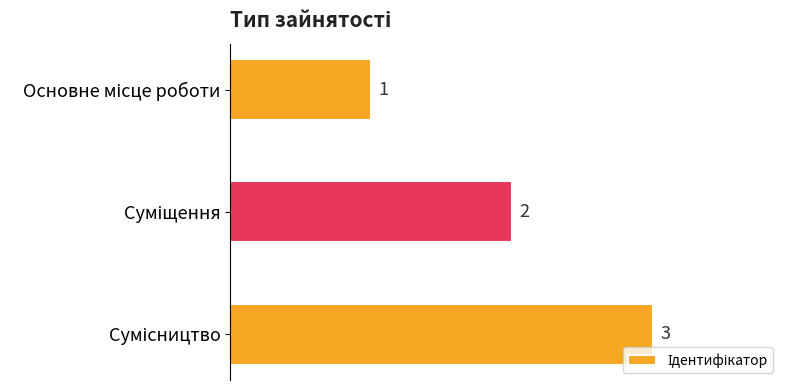

What is the sum of all values?

6